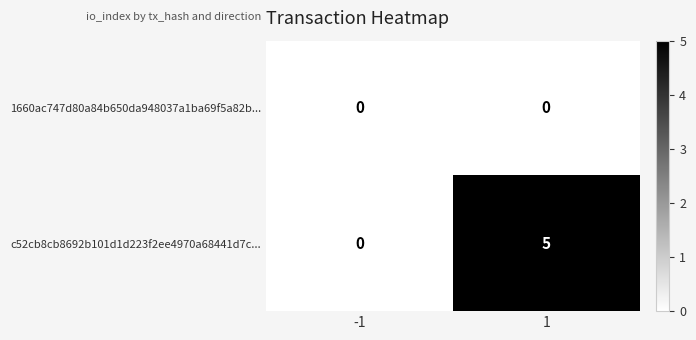

What is the maximum value shown in the chart?

5